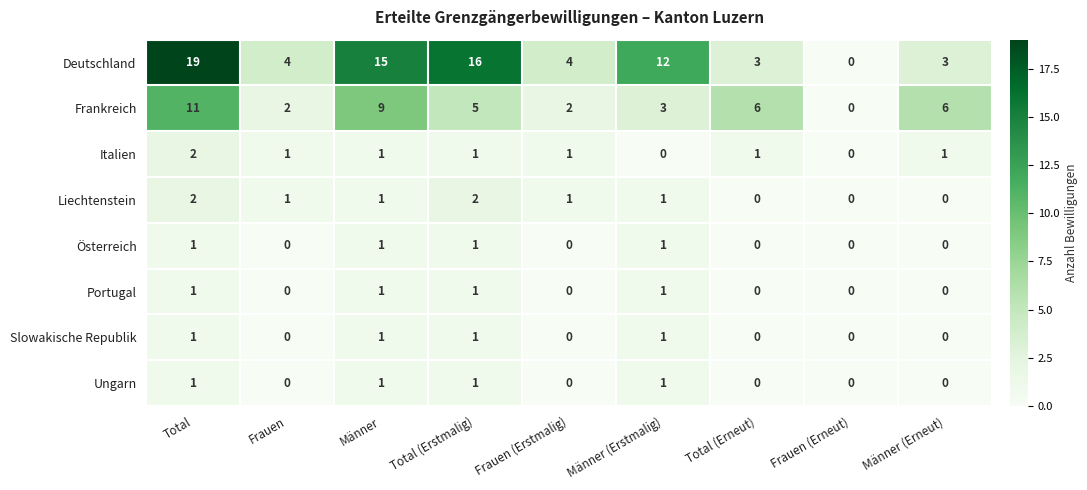

Which series has the largest total across all categories?

Deutschland